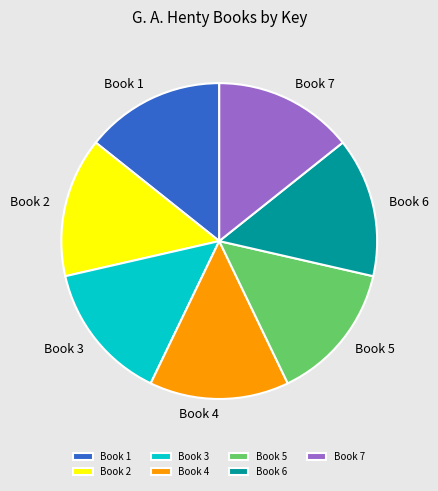

Approximately how many times larger is the value at Book 2 compared to Book 5?

1.0